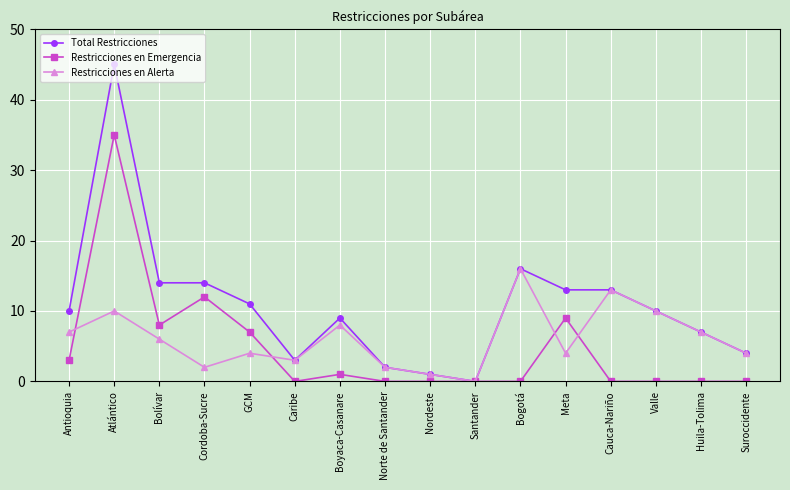

Reading left to right, what are all the values shown in this chart?

Total Restricciones: 10	45	14	14	11	3	9	2	1	0	16	13	13	10	7	4
Restricciones en Emergencia: 3	35	8	12	7	0	1	0	0	0	0	9	0	0	0	0
Restricciones en Alerta: 7	10	6	2	4	3	8	2	1	0	16	4	13	10	7	4